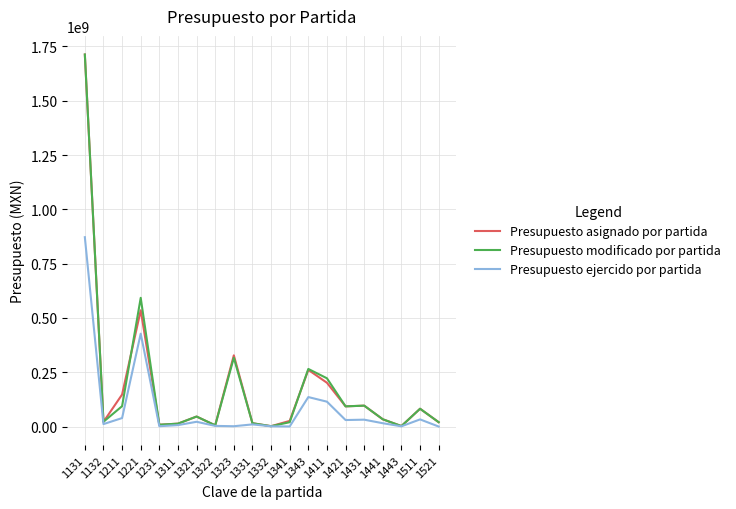

At which category is the sum across all series the highest?

1131